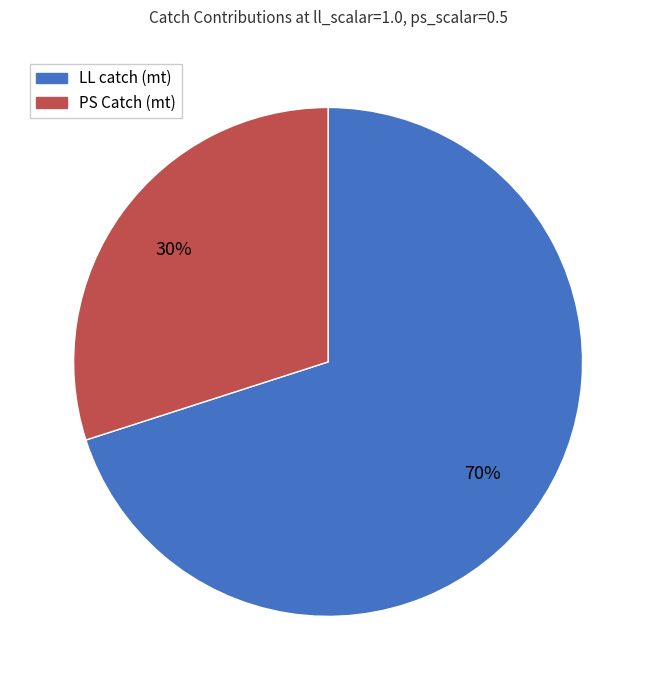

Do PS Catch (mt) and LL catch (mt) together represent more than half of the pie?

Yes